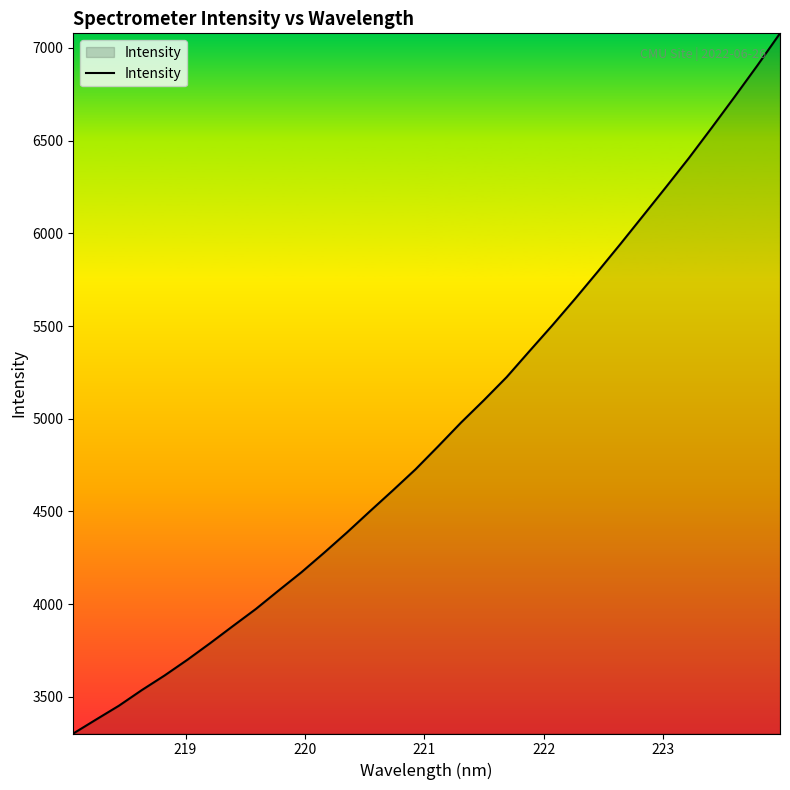

What is the greatest value displayed?

7079.1